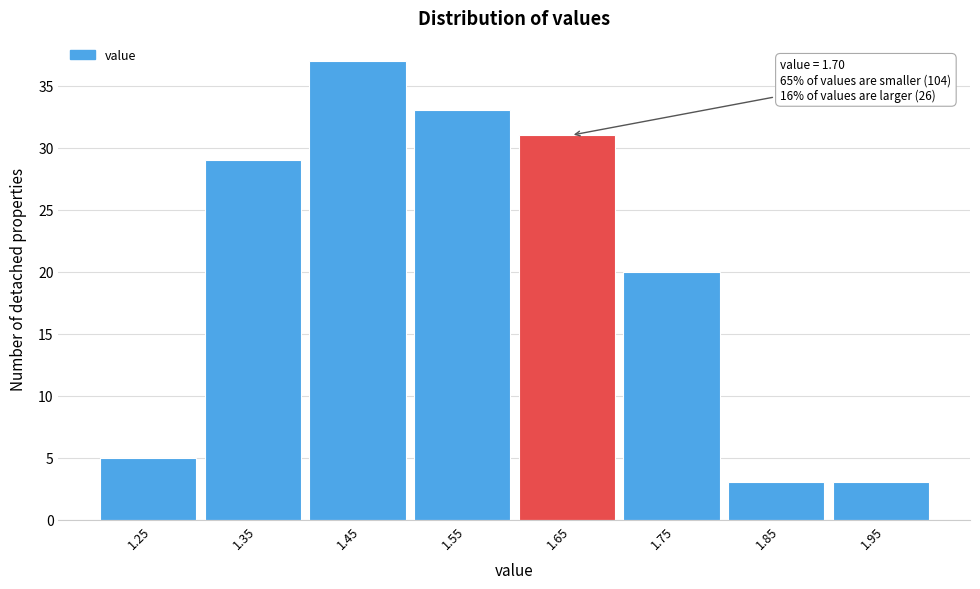

Reading left to right, list all the values displayed in this chart.

1.25=5	1.35=29	1.45=37	1.55=33	1.65=31	1.75=20	1.85=3	1.95=3